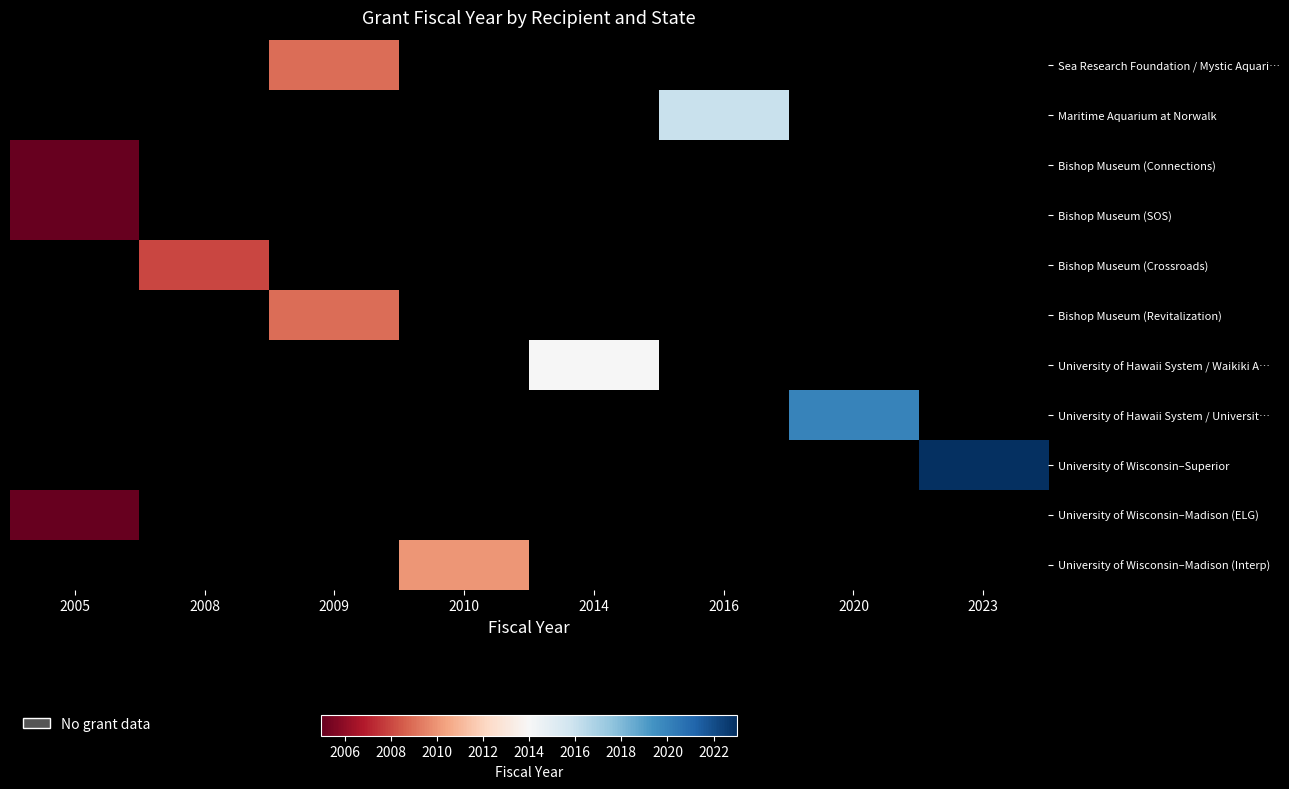

Count the number of categories in the chart.

8